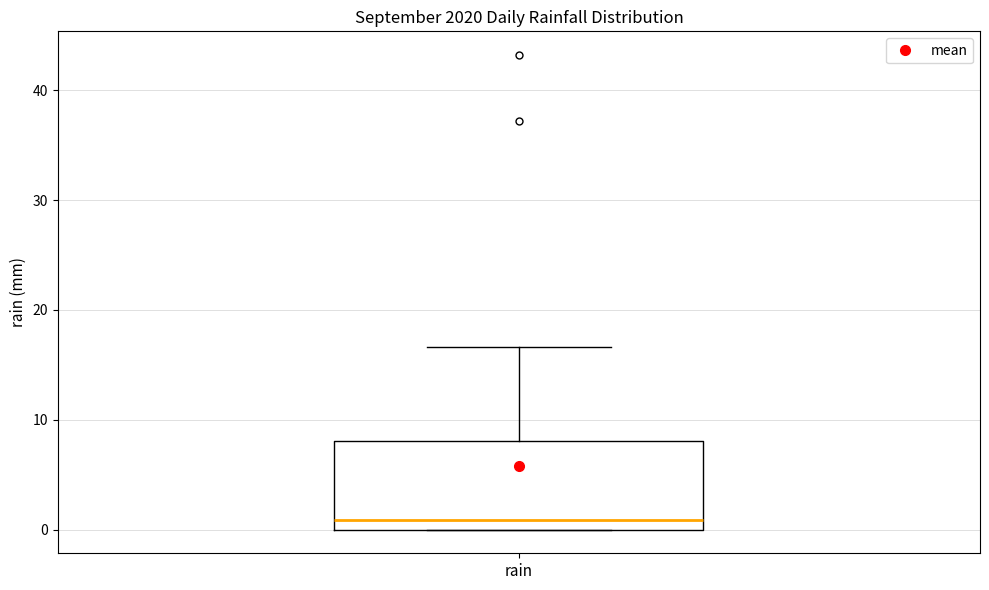

Read this box plot against the y-axis: the position of the median line, the range covered by the box, and the ends of both whiskers. The values are not printed on the chart, so give them approximately, as read against the axis.

median 1, box 0 to 8, whiskers 0 to 17